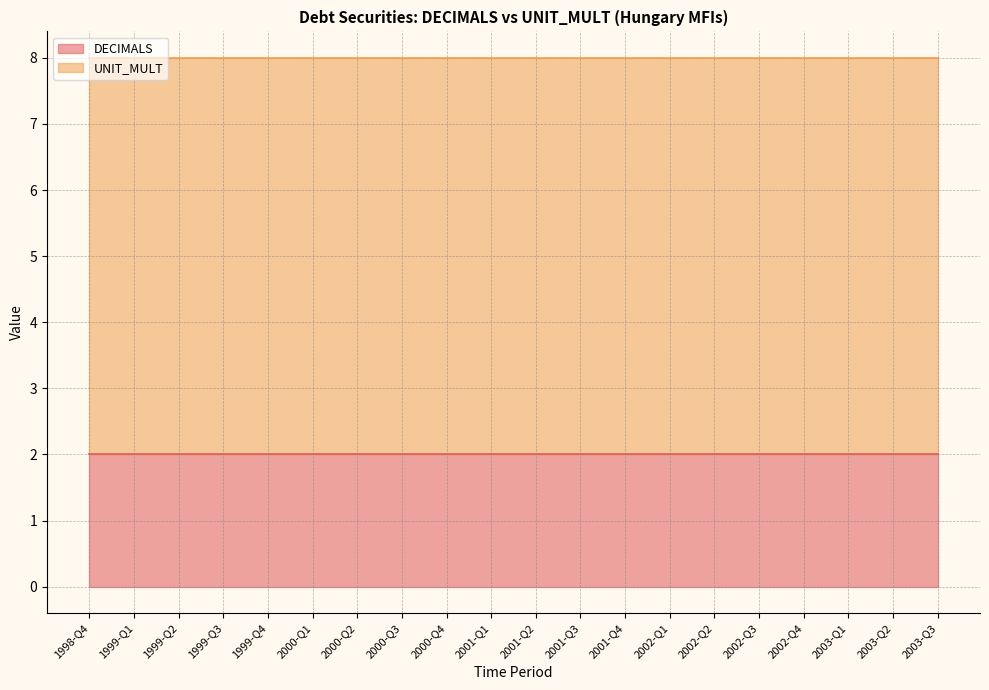

Which series has the widest spread of values?

DECIMALS